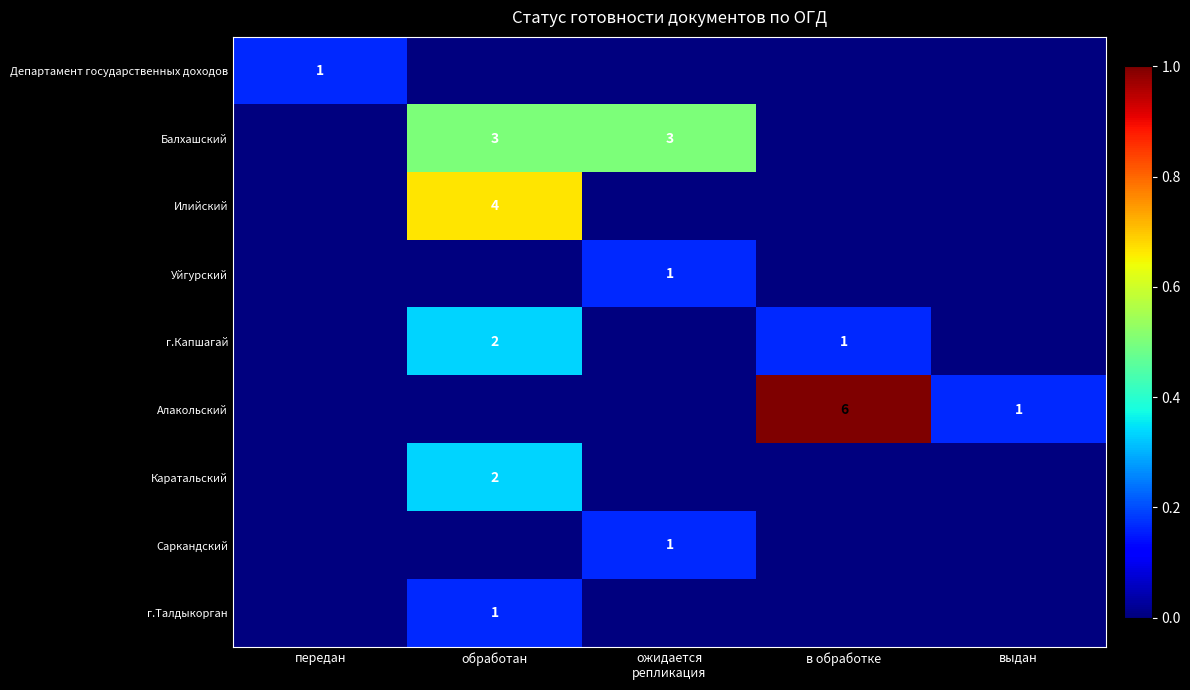

Is it true that Балхашский equals 1 at обработан?

False